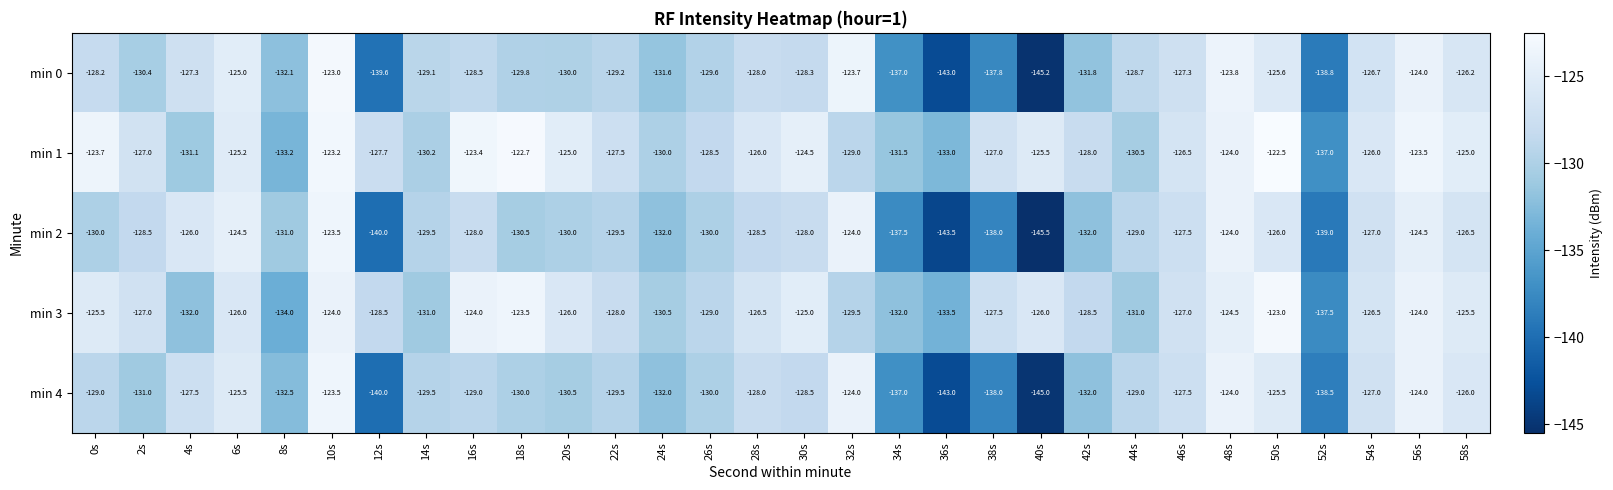

What is the spread (max minus min) of values at 40s?

20.0